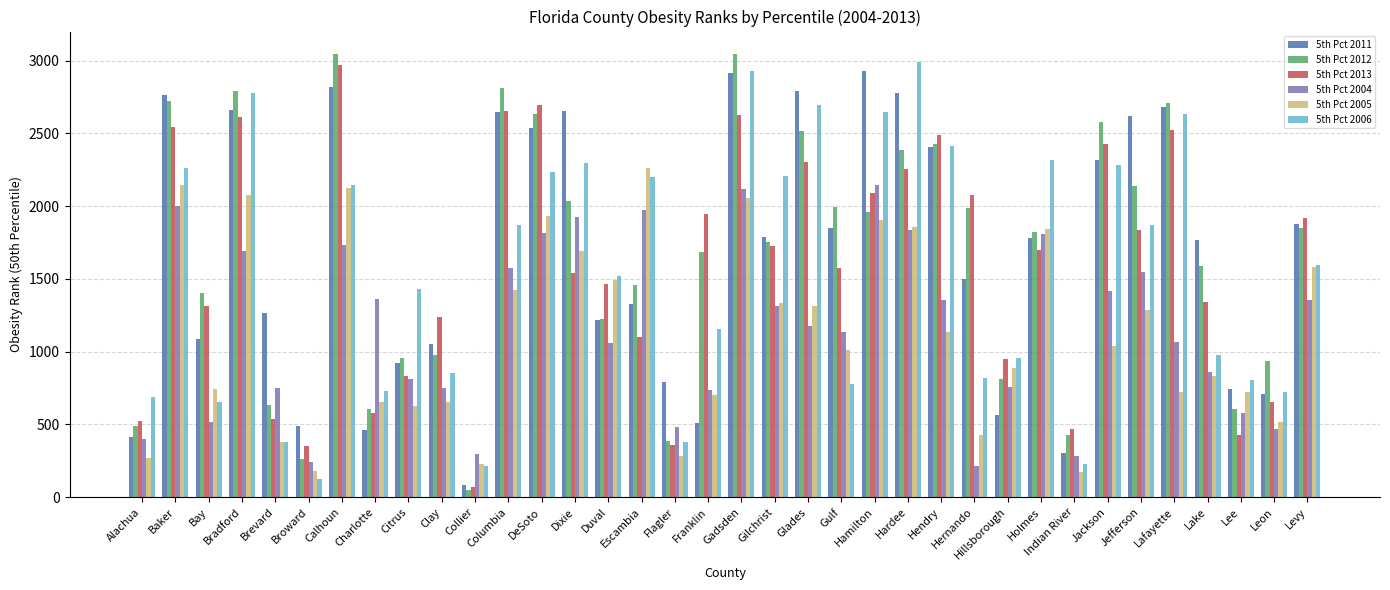

True or false: 5th Pct 2012 has a value of 810 at Gilchrist.

False